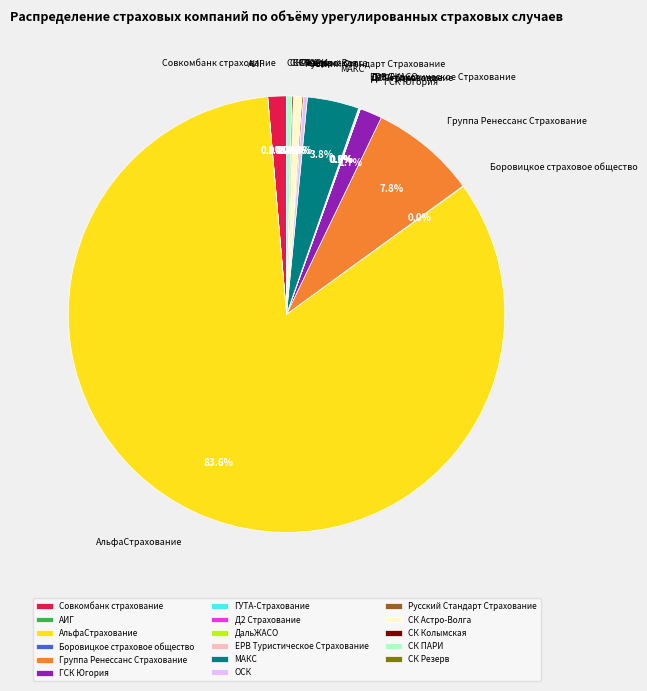

Which has a higher value, ОСК or ГСК Югория?

ГСК Югория